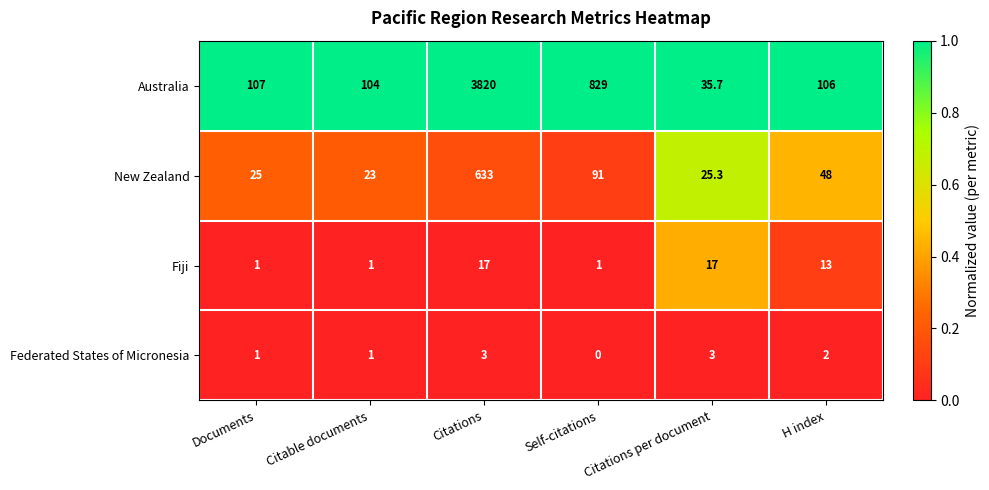

Which label corresponds to the smallest value in the chart?

Self-citations